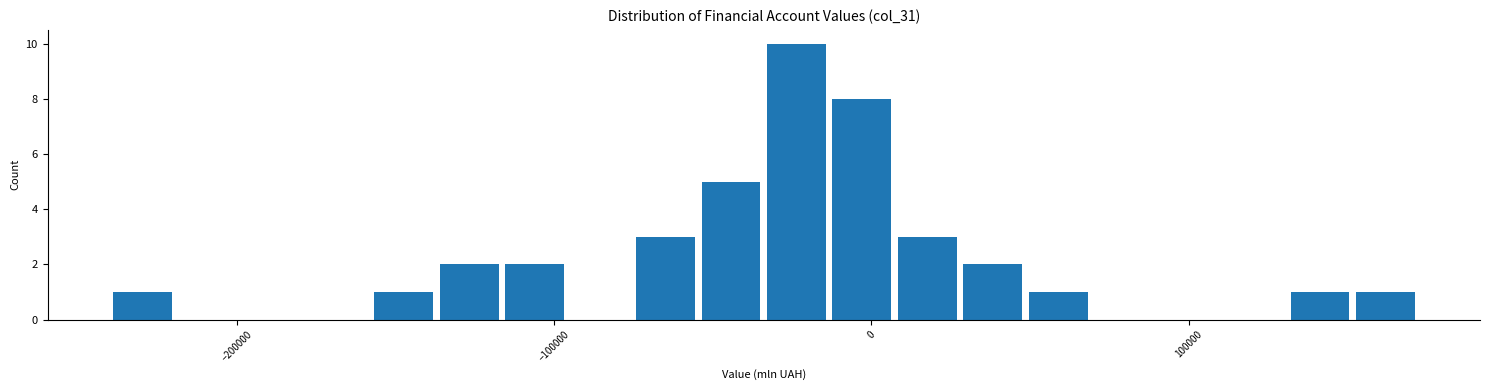

Around what value on the x-axis is the tallest bar? Give the approximate position of its centre, as read against the axis.

-20000